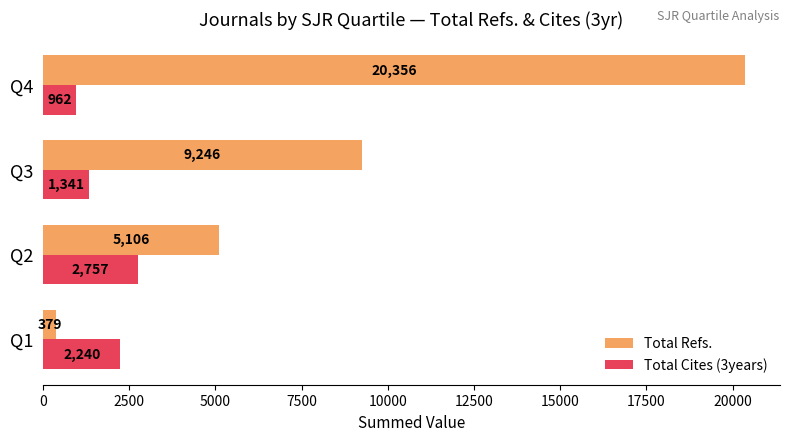

List the labels in order of Total Refs. value, smallest first.

Q1, Q2, Q3, Q4